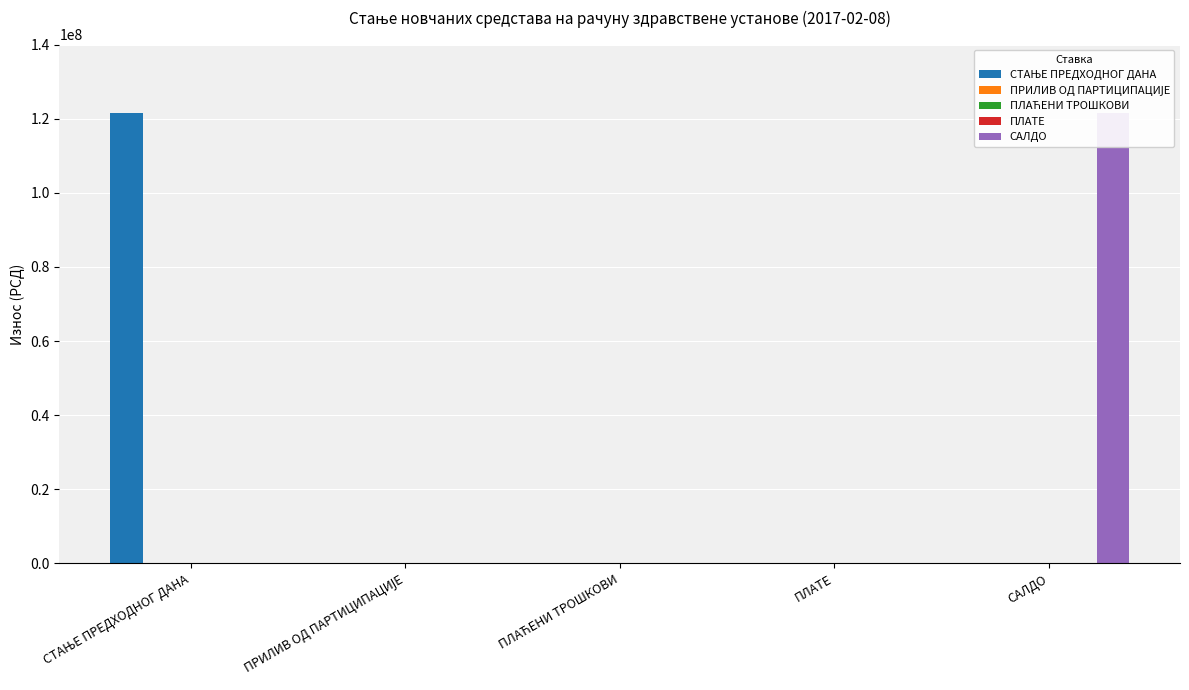

Which label corresponds to the smallest value in the chart?

ПРИЛИВ ОД ПАРТИЦИПАЦИЈЕ